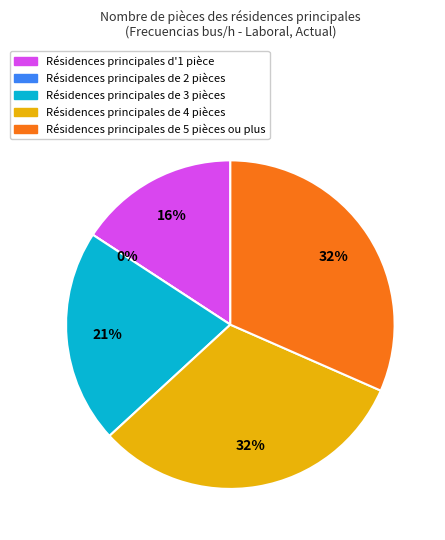

To the nearest percent, what is the combined percentage of B03I and B04I?

53%